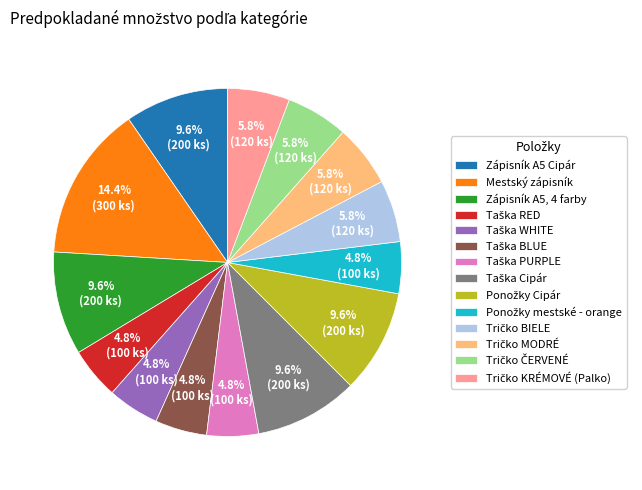

What is the largest slice in the pie chart?

Mestský zápisník